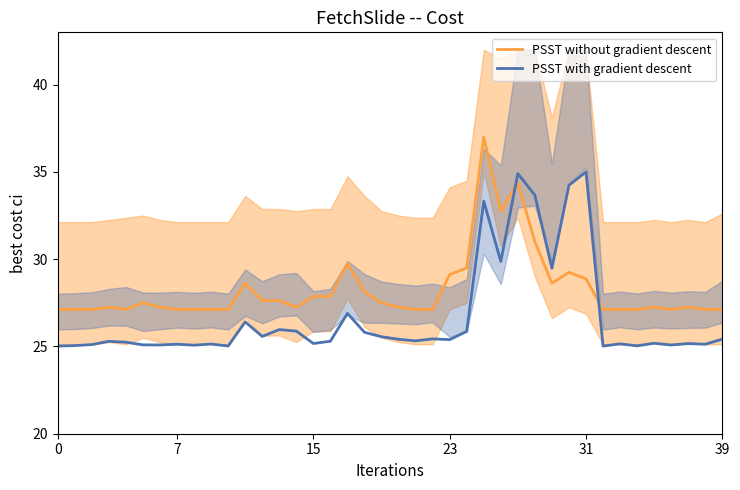

In PSST without gradient descent, how many points are higher than both neighbors (excluding endpoints)?

9